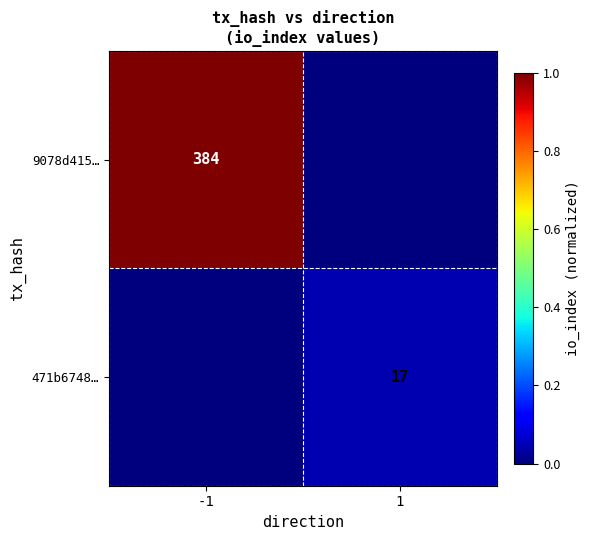

At how many categories does at least one series exceed 0?

2